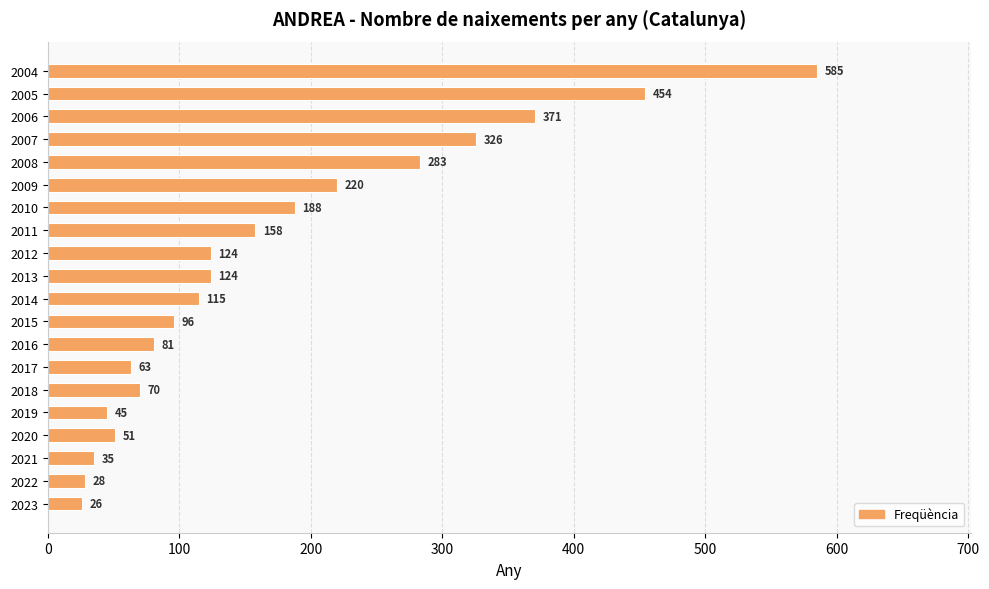

The chart shows a value of 28 at 2022. True or false?

True